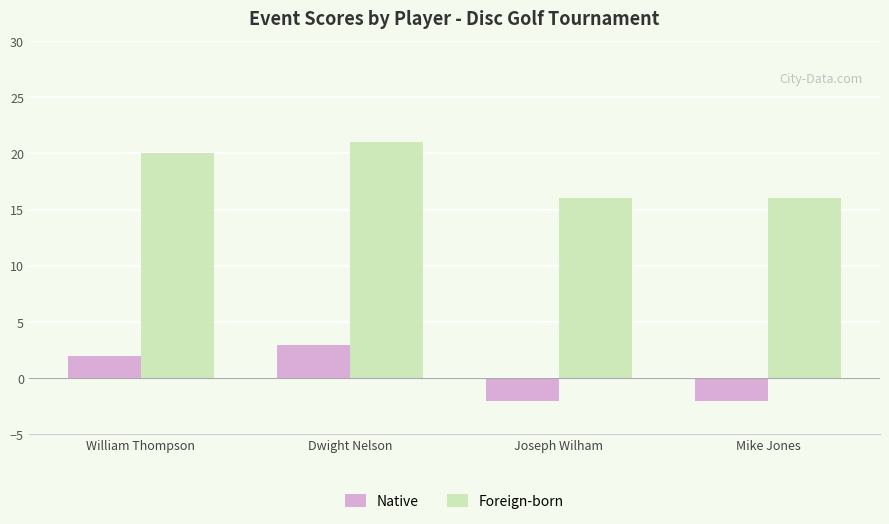

Rank the series at Mike Jones from lowest to highest value.

Native, Foreign-born